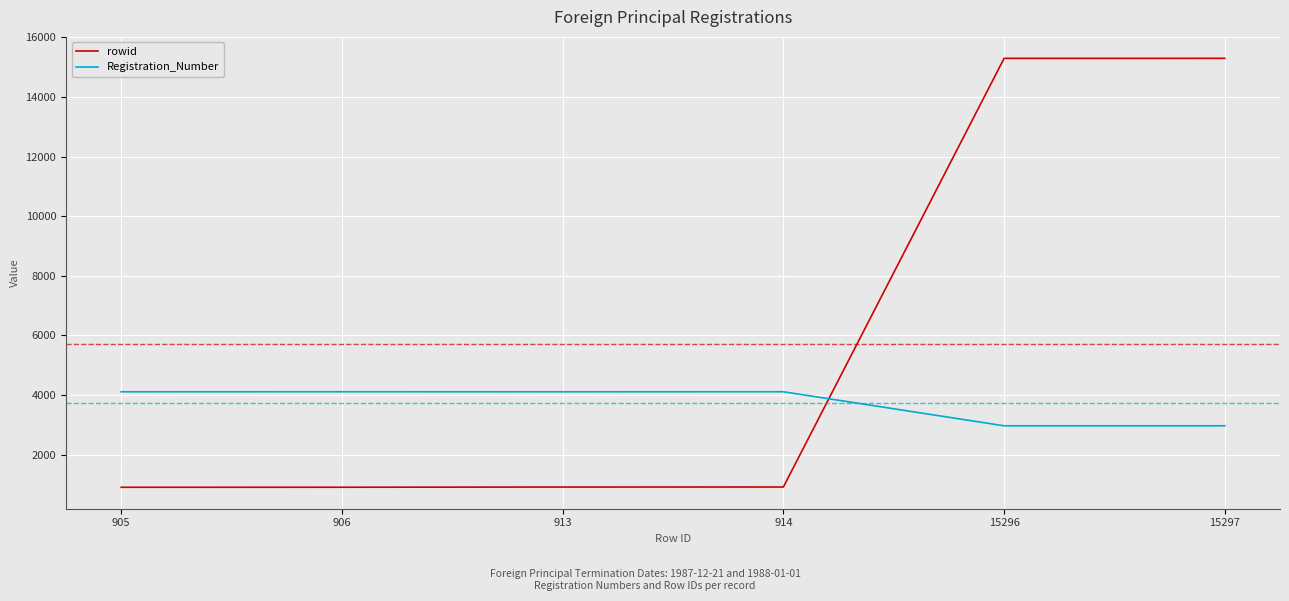

Which series has the largest total across all categories?

rowid